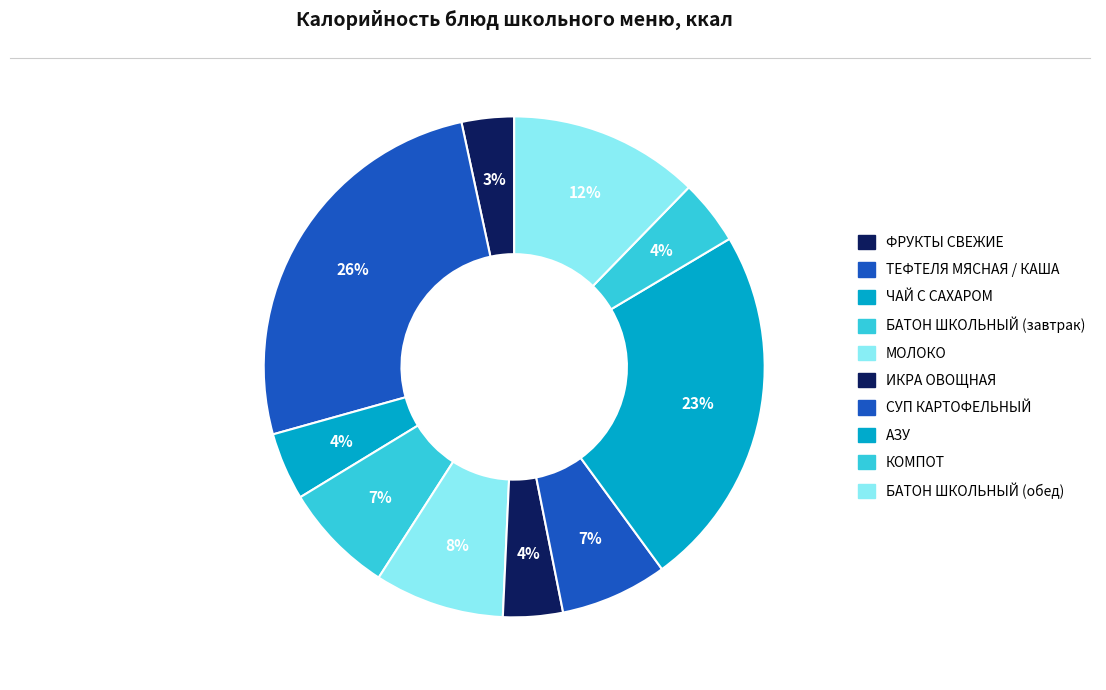

Is there any slice that represents more than half of the pie?

No